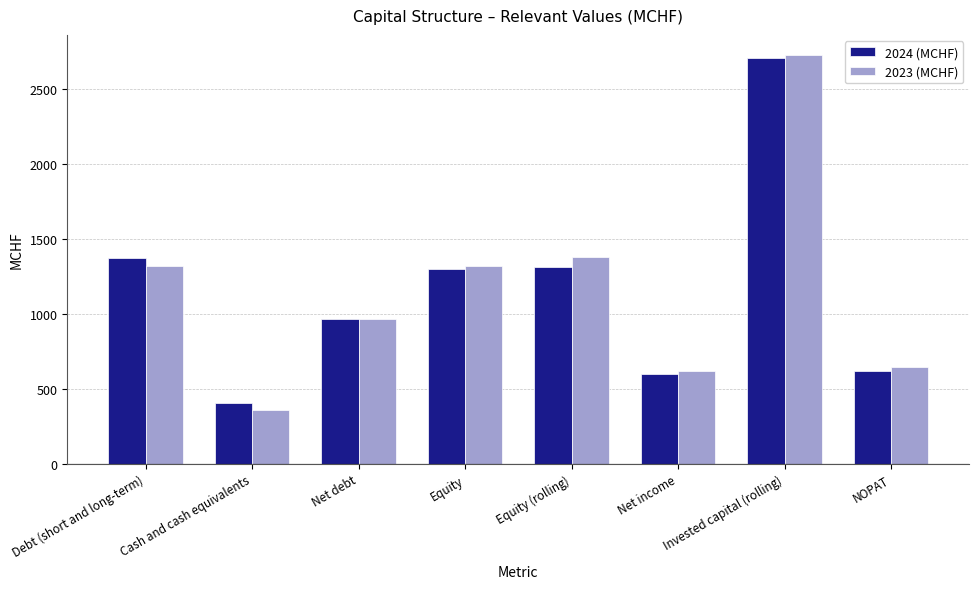

What is the total value across all series at Net debt?

1930.0